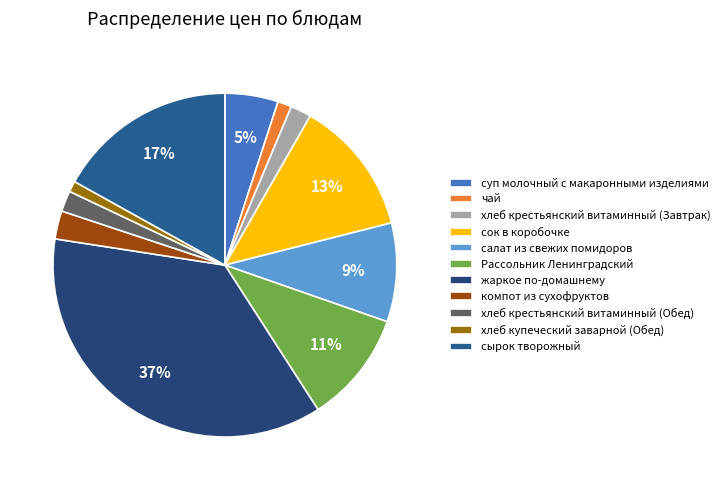

How many segments does this pie chart have?

11